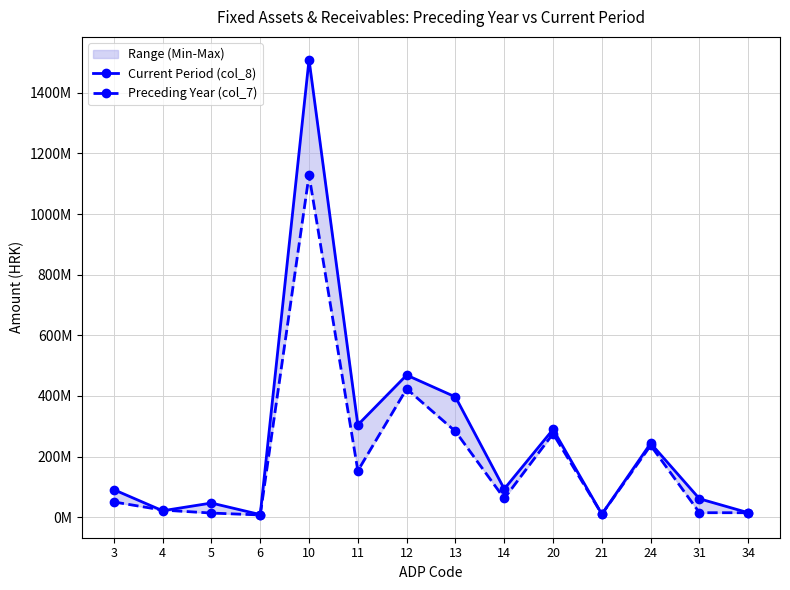

At which label does Current Period (col_8) first exceed 93129287?

10